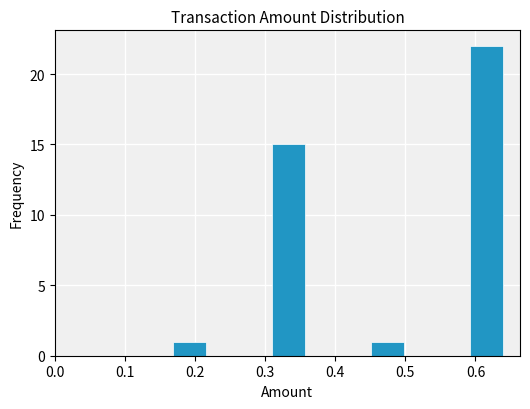

Over which range of the x-axis is the bar tallest?

0.59 to 0.64